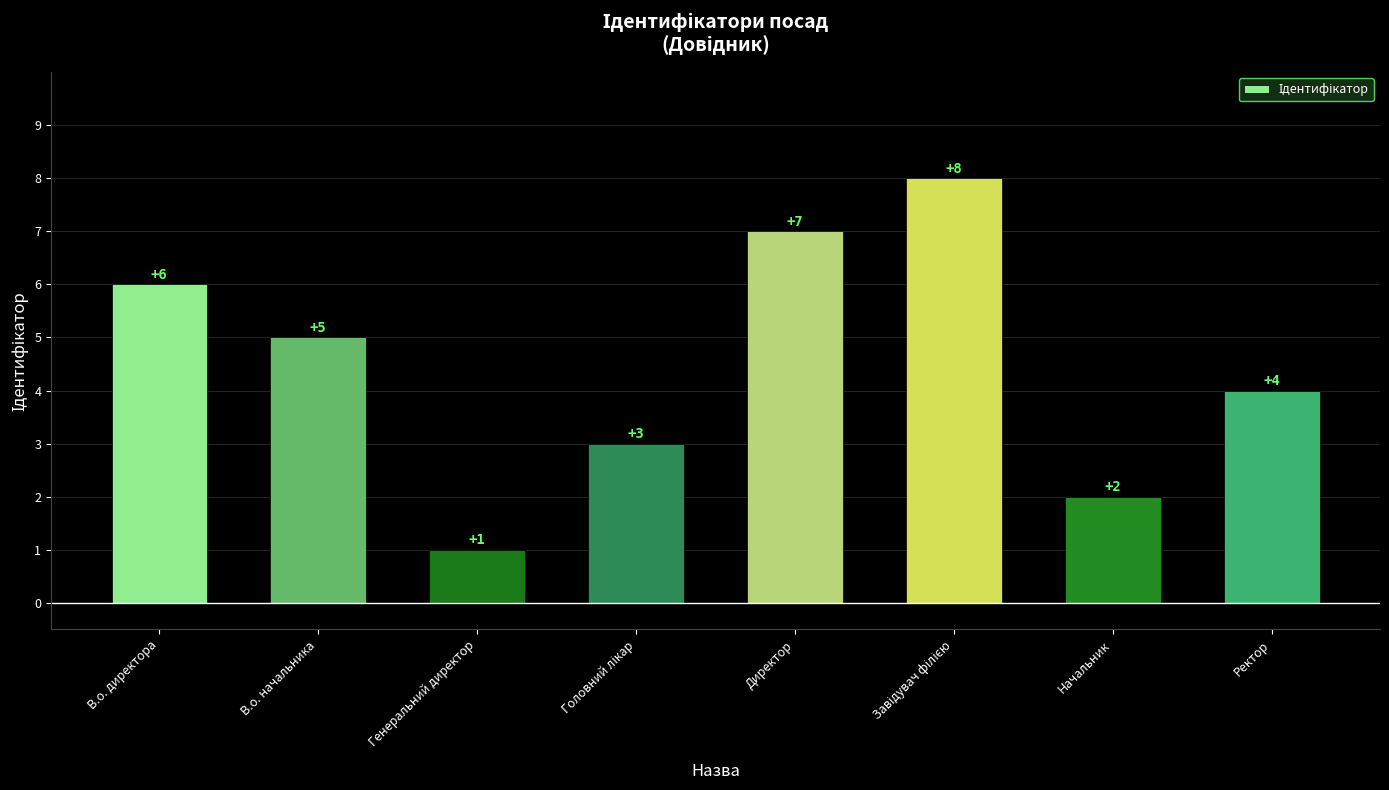

Approximately how many times larger is the value at Директор compared to Начальник?

3.5